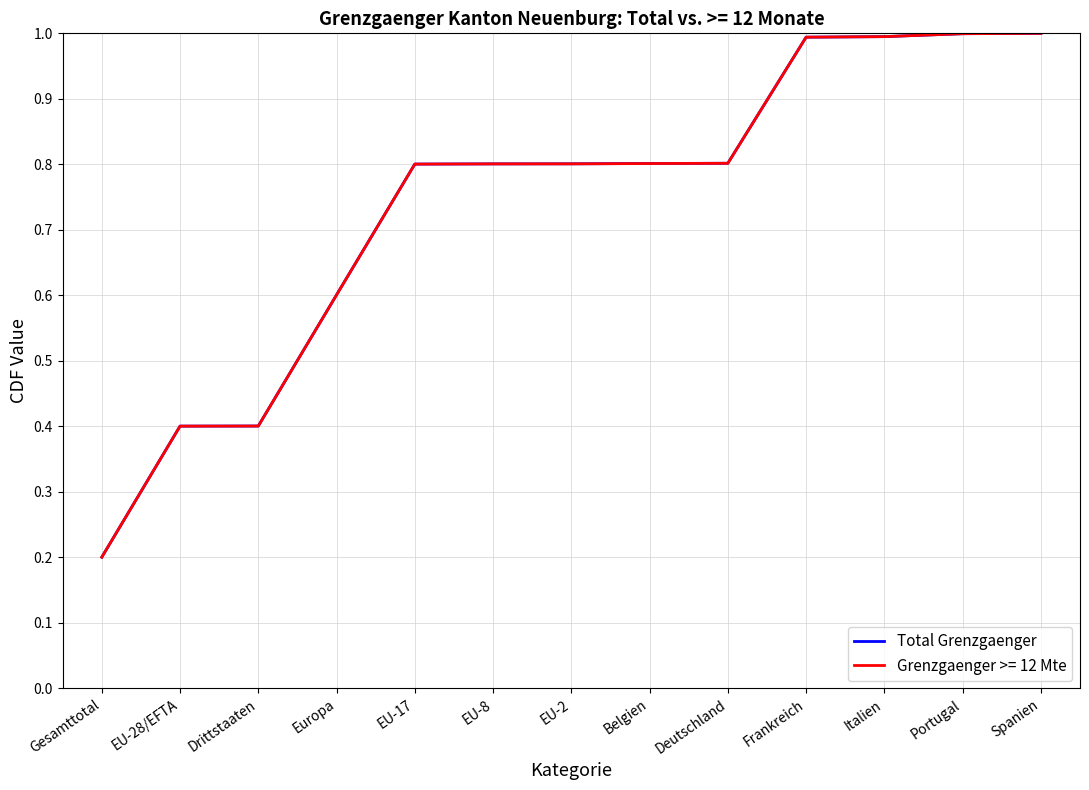

Which category has the lowest value across all series?

Gesamttotal